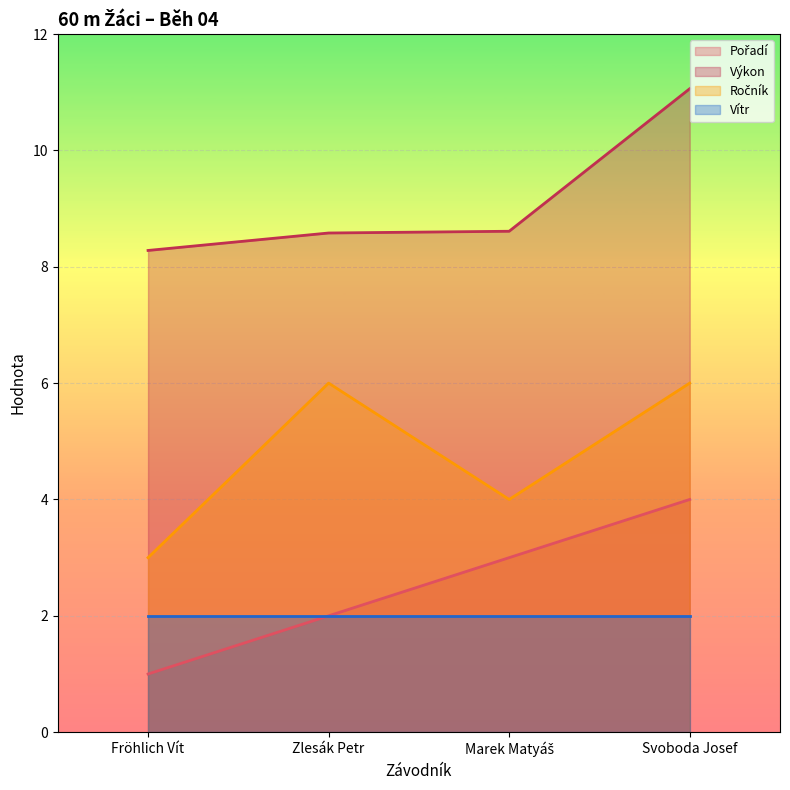

Rank the categories by Ročník value from lowest to highest.

Fröhlich Vít, Marek Matyáš, Zlesák Petr, Svoboda Josef